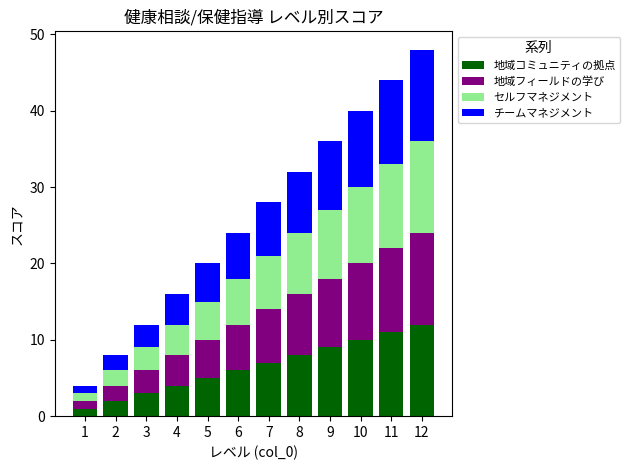

True or false: 地域コミュニティの拠点 has a value of 6 at 6.

True